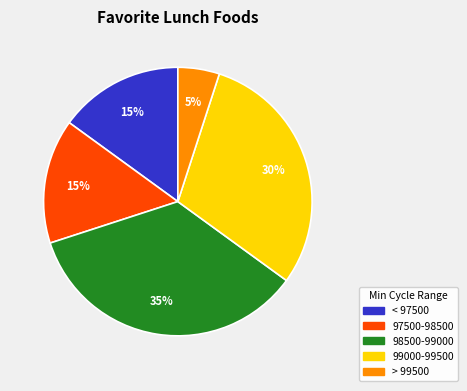

How many segments does this pie chart have?

5